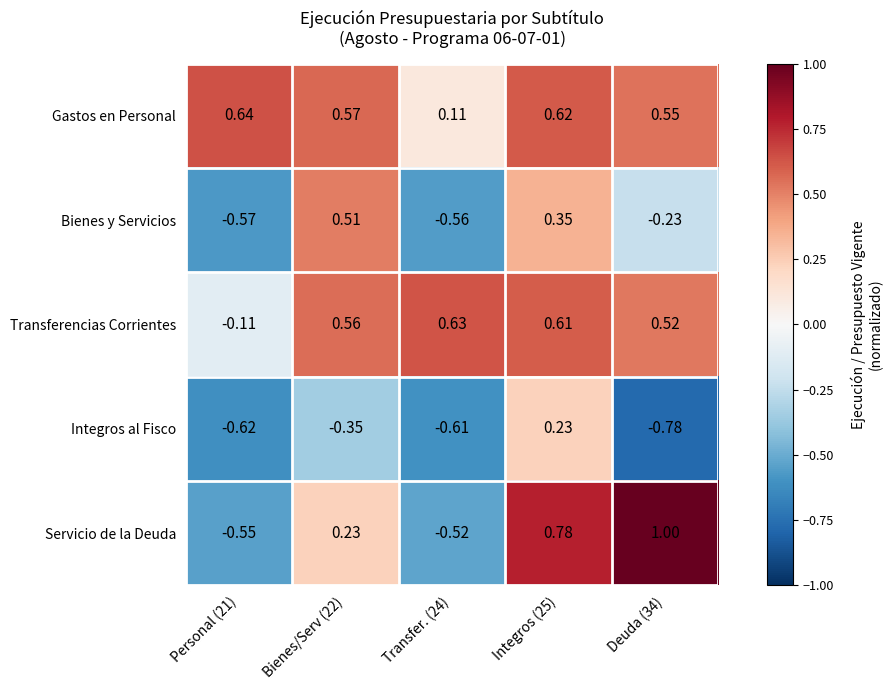

At which category is the sum across all series the highest?

Integros (25)